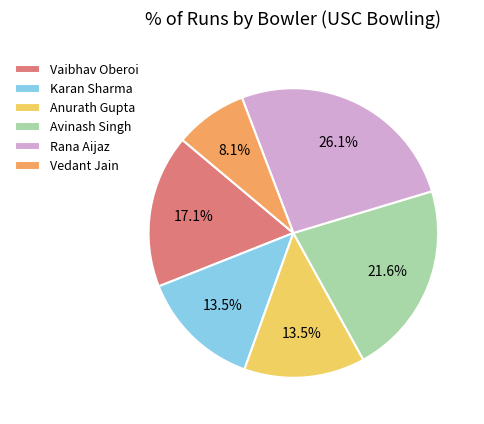

What percentage do Karan Sharma and Anurath Gupta together represent?

27.0%